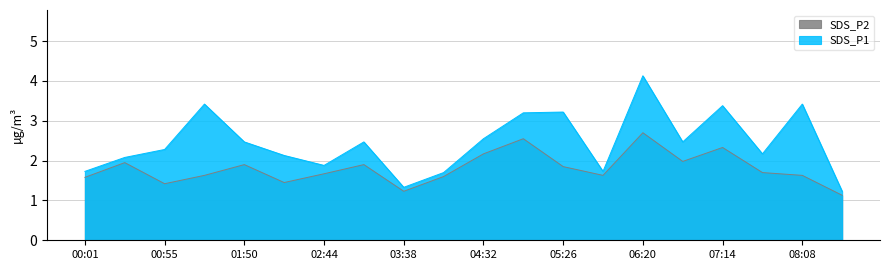

Which series changed the most between 03:11 and 07:14?

SDS_P1